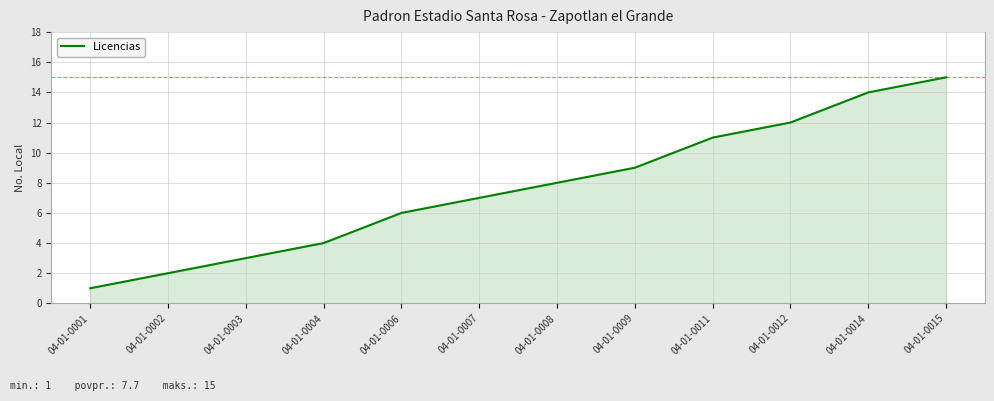

What is the change in value from 04-01-0001 to 04-01-0012?

+11